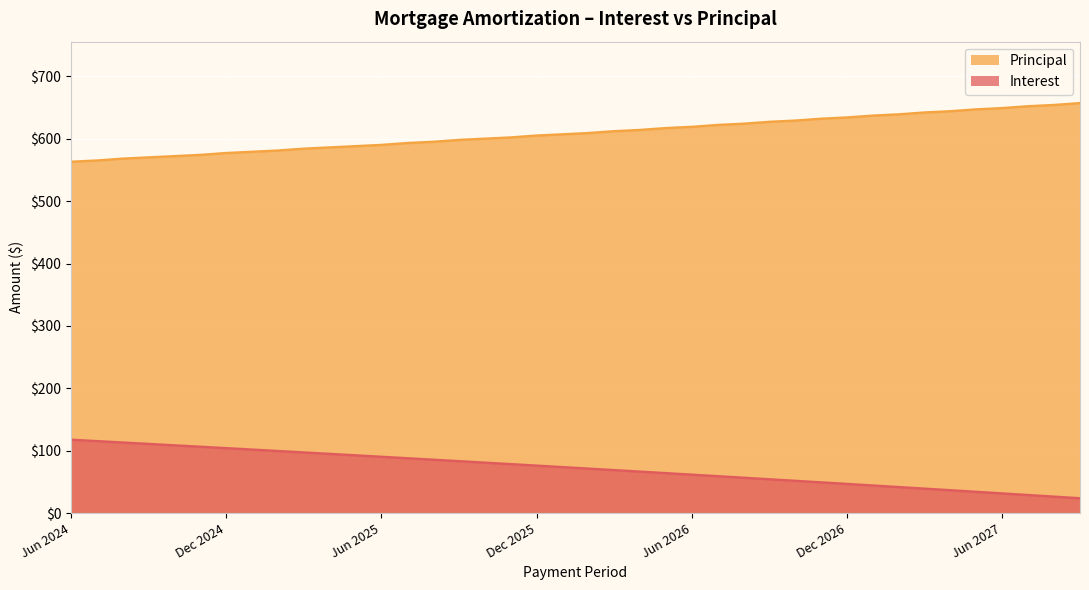

What is the label of the 35th point from the right?

Nov 2024